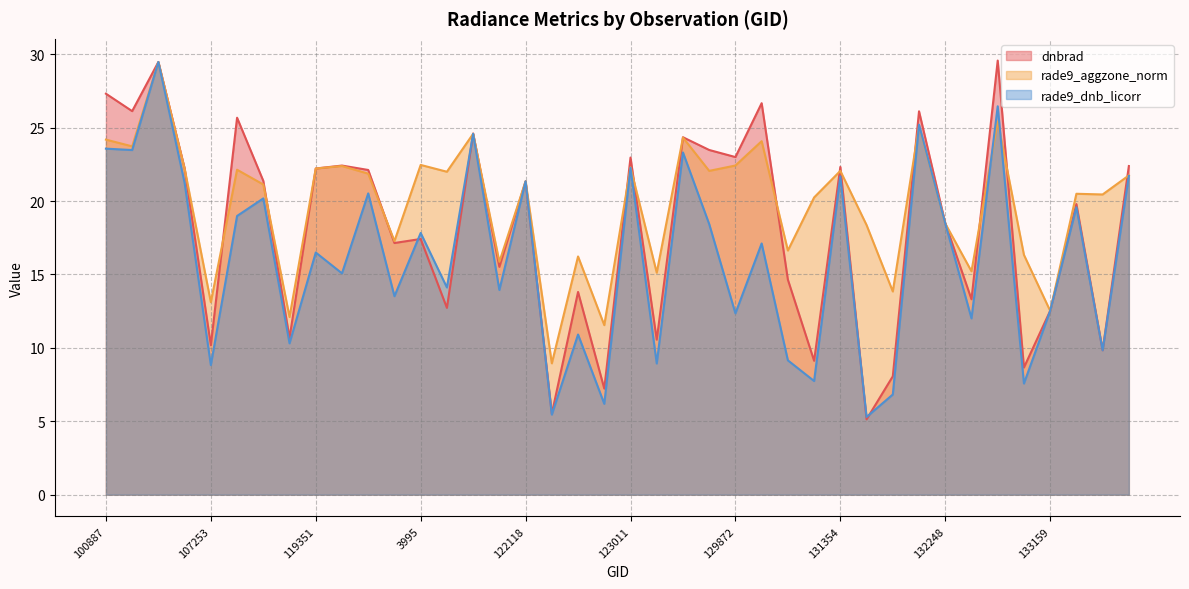

What is the label of the 9th point from the left?

119351